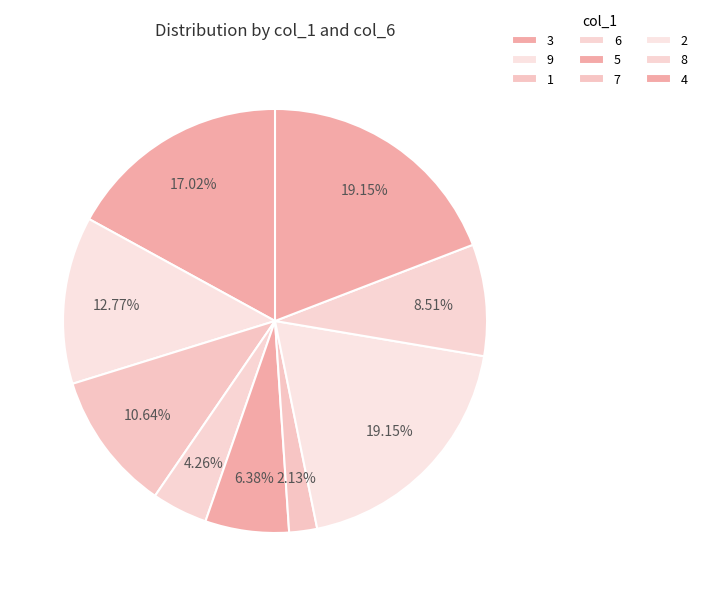

The 2 slice represents 33% of the pie. True or false?

False